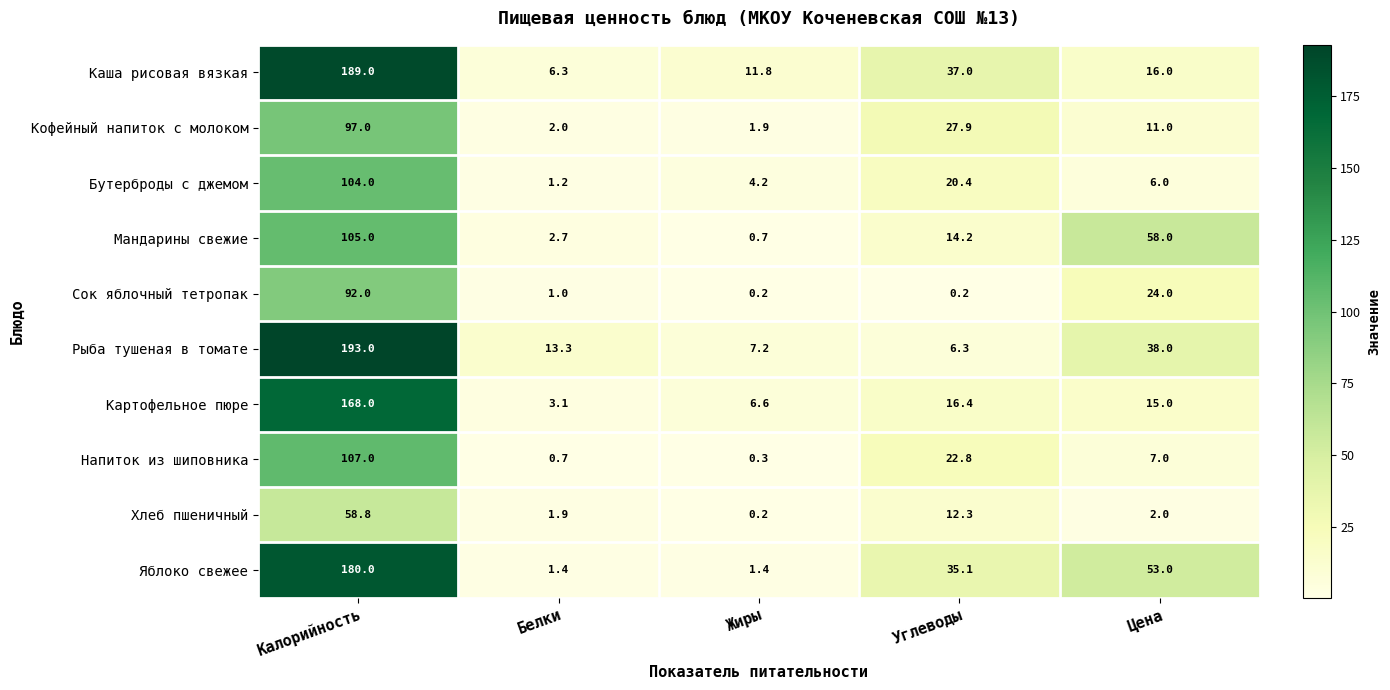

Between Калорийность and Жиры, which series saw the biggest shift?

Рыба тушеная в томате